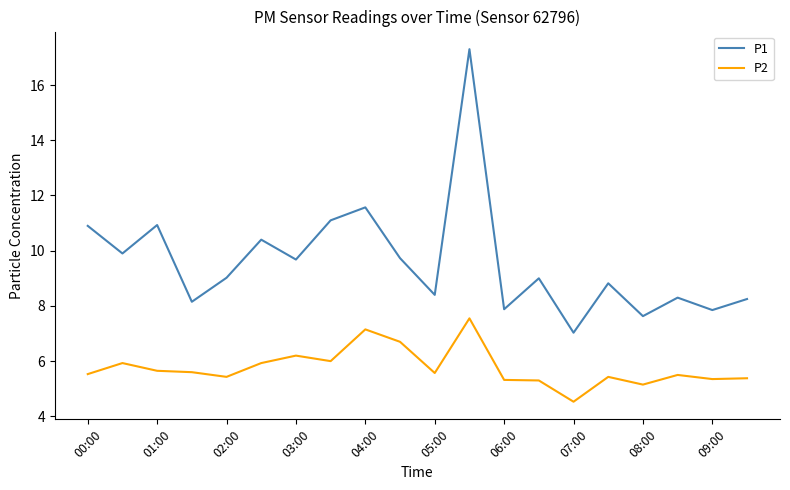

Which series has the largest total across all categories?

P1